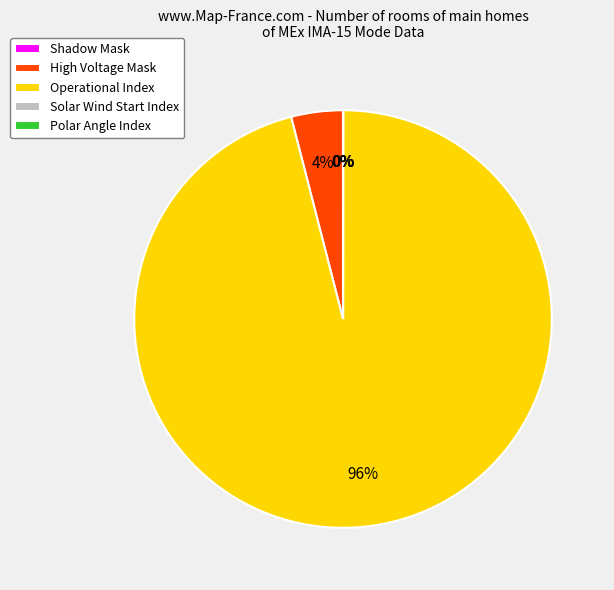

Is there any slice that represents more than half of the pie?

Yes